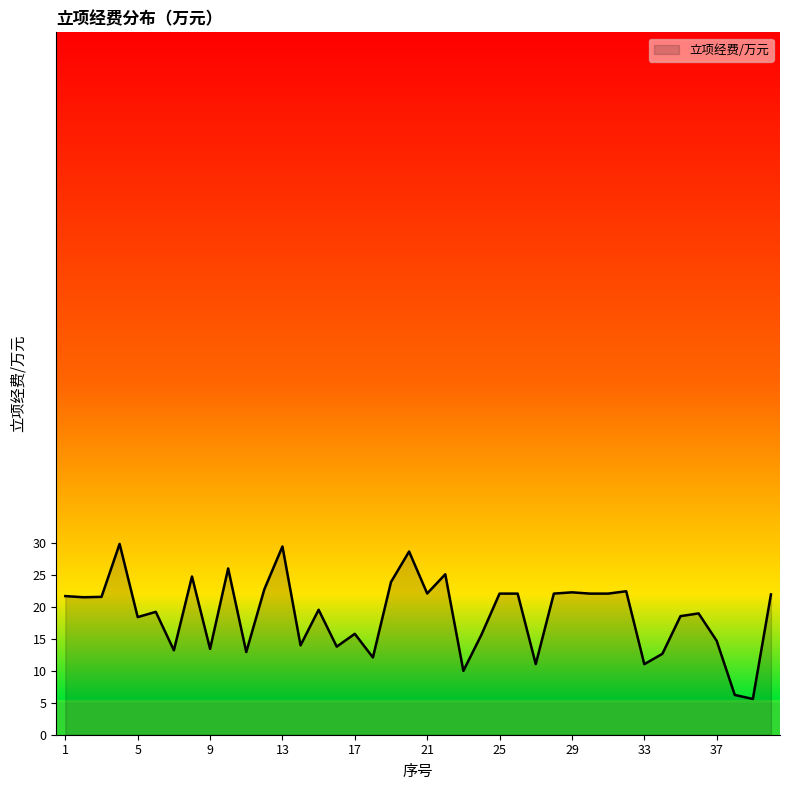

What is the difference between the maximum and minimum values?

24.3